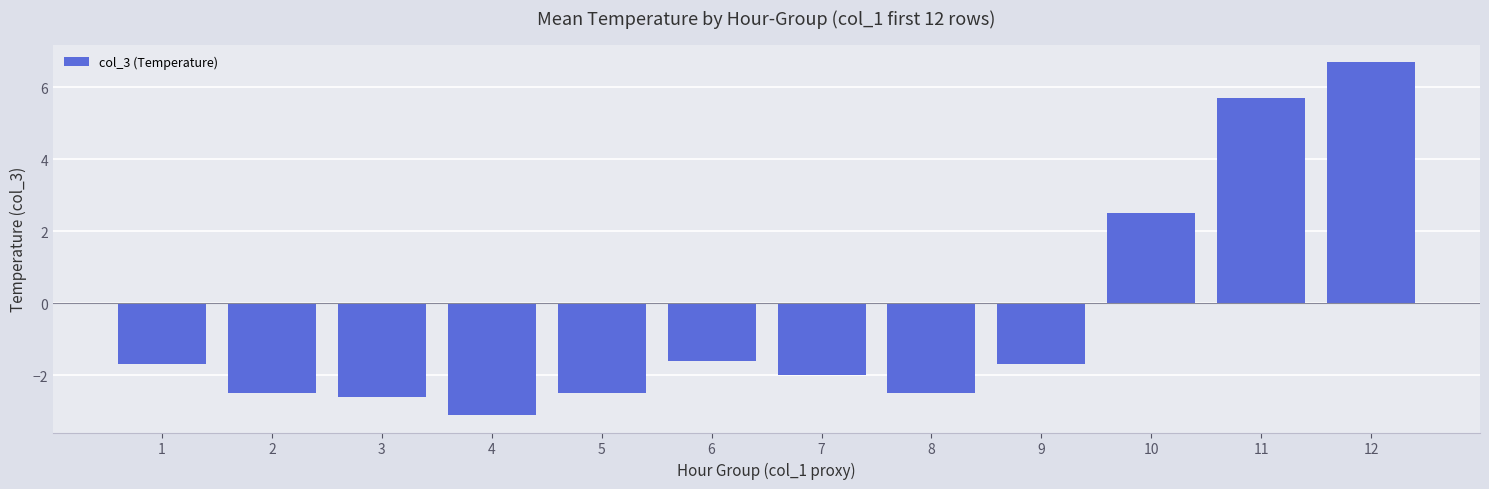

What is the difference between the values at 6 and 7?

0.4